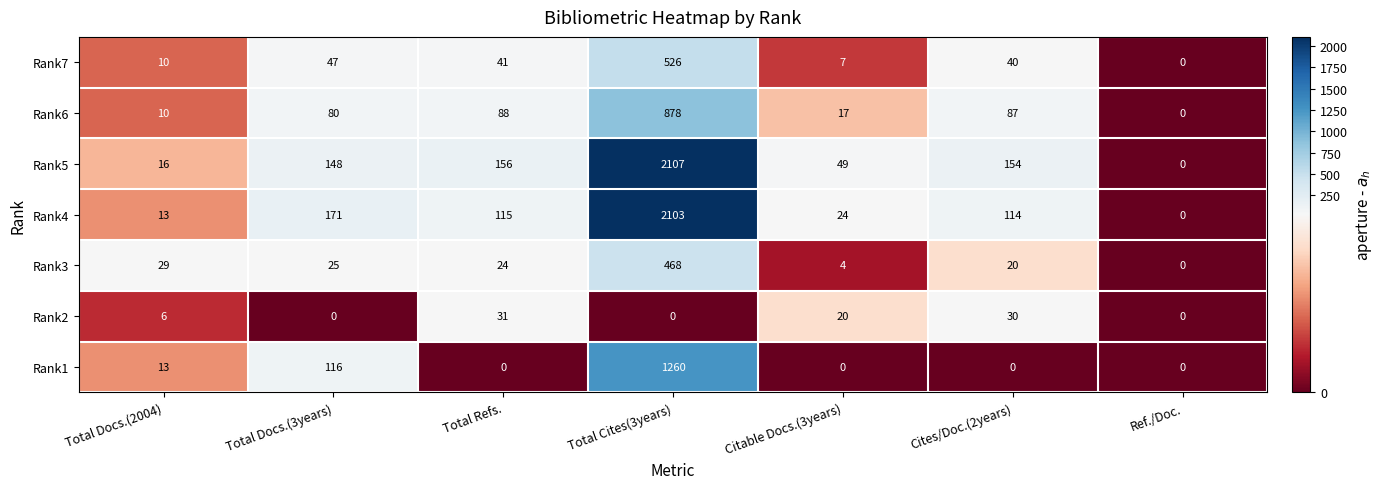

What is the approximate value of Rank3 at Cites/Doc.(2years), to the nearest 10?

20